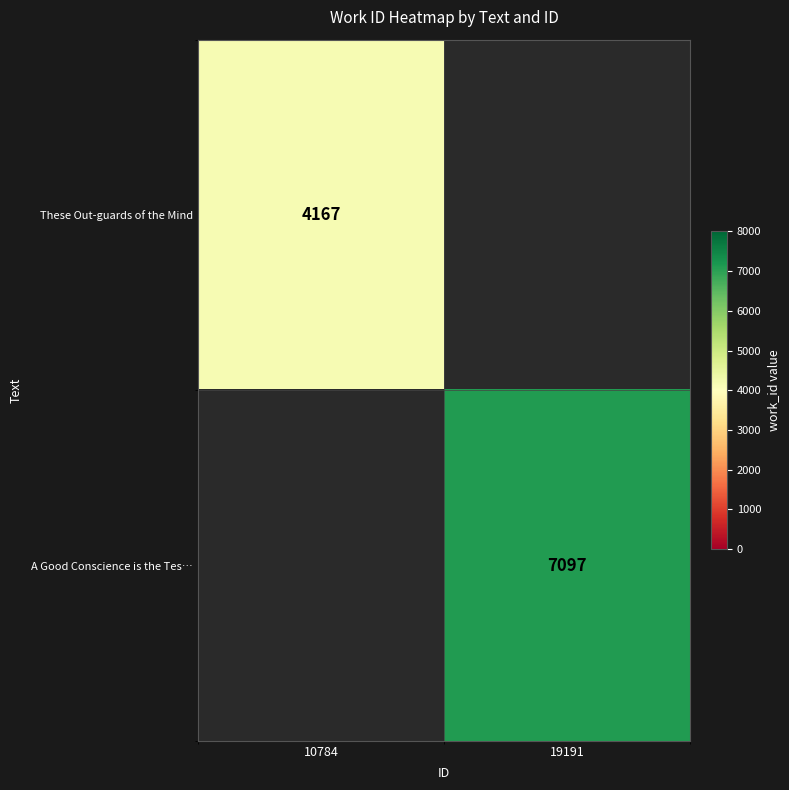

The value of These Out-guards of the Mind at 10784 is 7445.7. True or false?

False